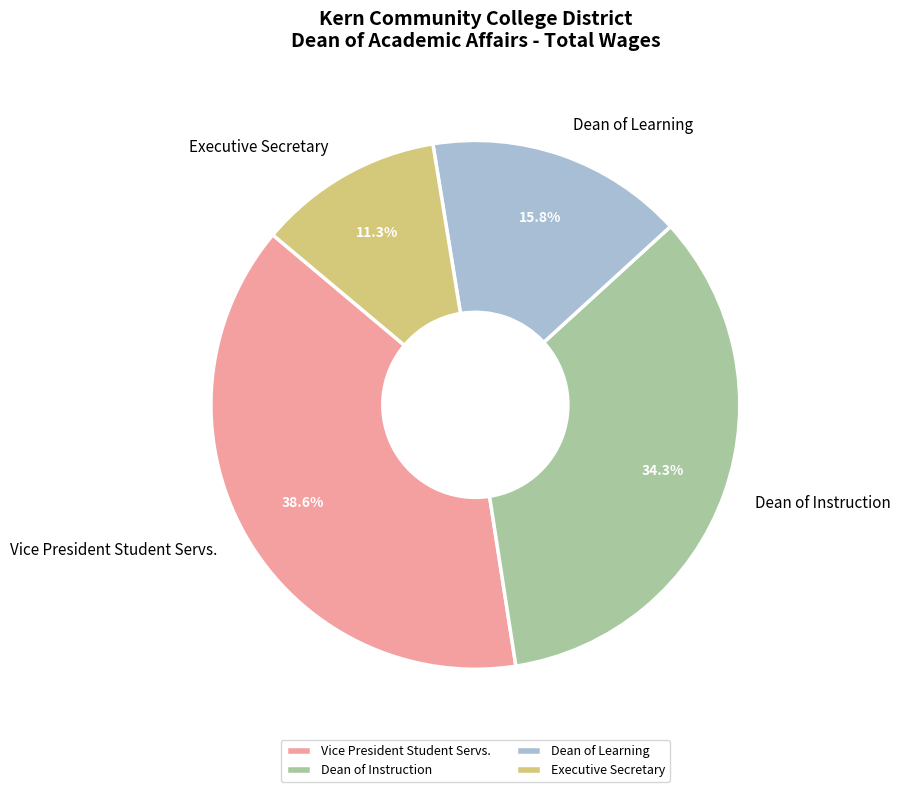

What portion of the pie excludes Executive Secretary?

88.7%